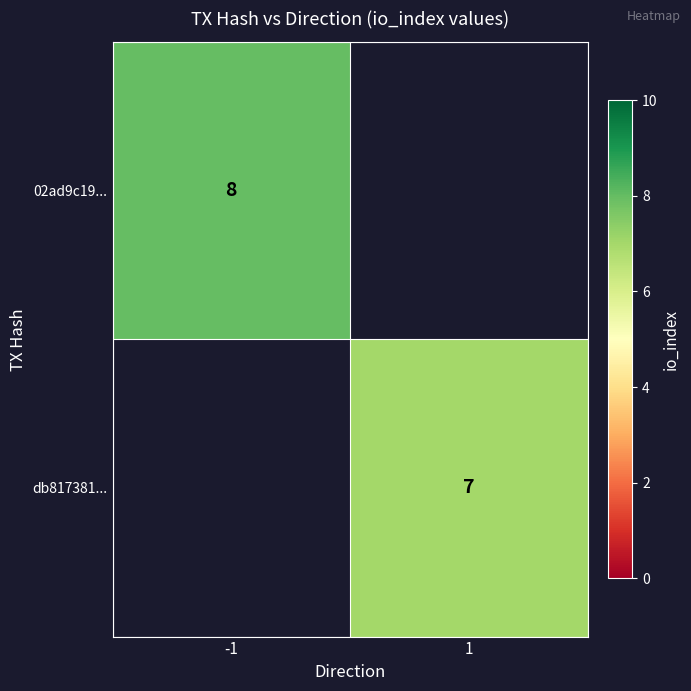

Is it true that db817381... equals 12 at 1?

False